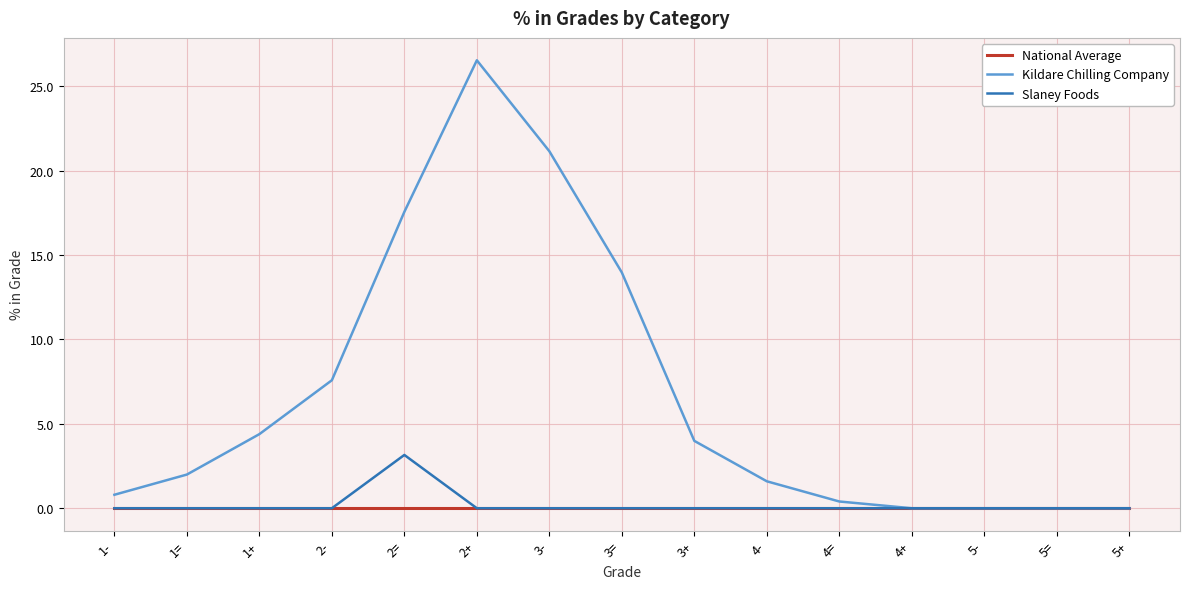

What is the sum of all Kildare Chilling Company values?

100.0